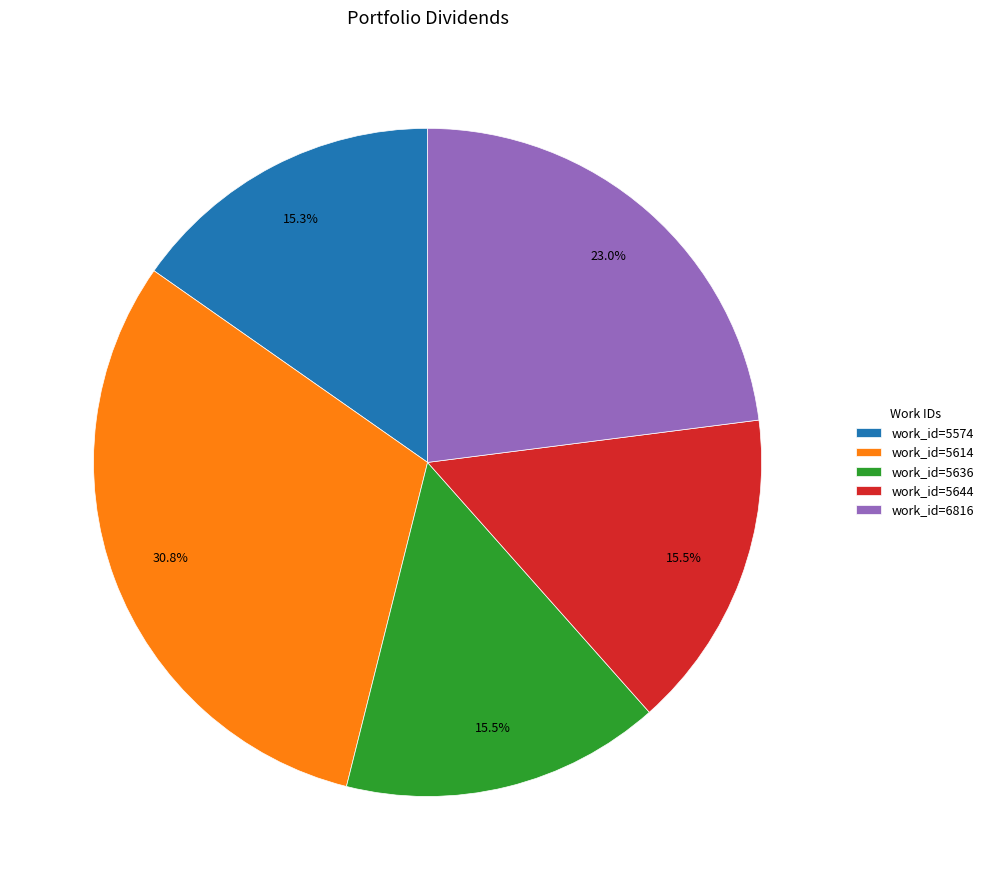

How much of the chart is everything except work_id=5574?

84.7%